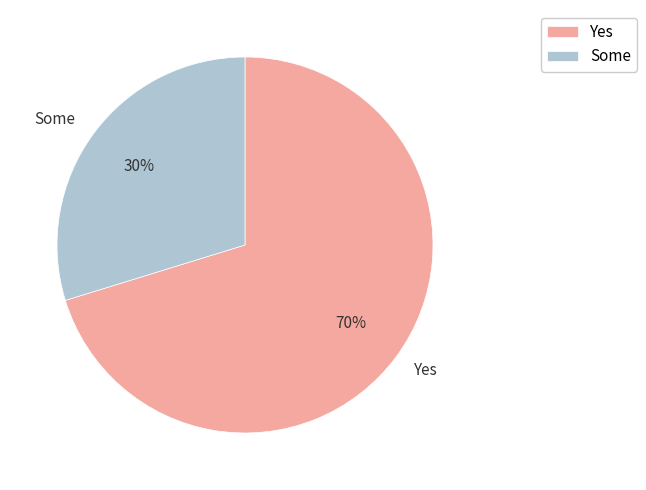

To the nearest percent, what percentage of the pie is Yes?

70%